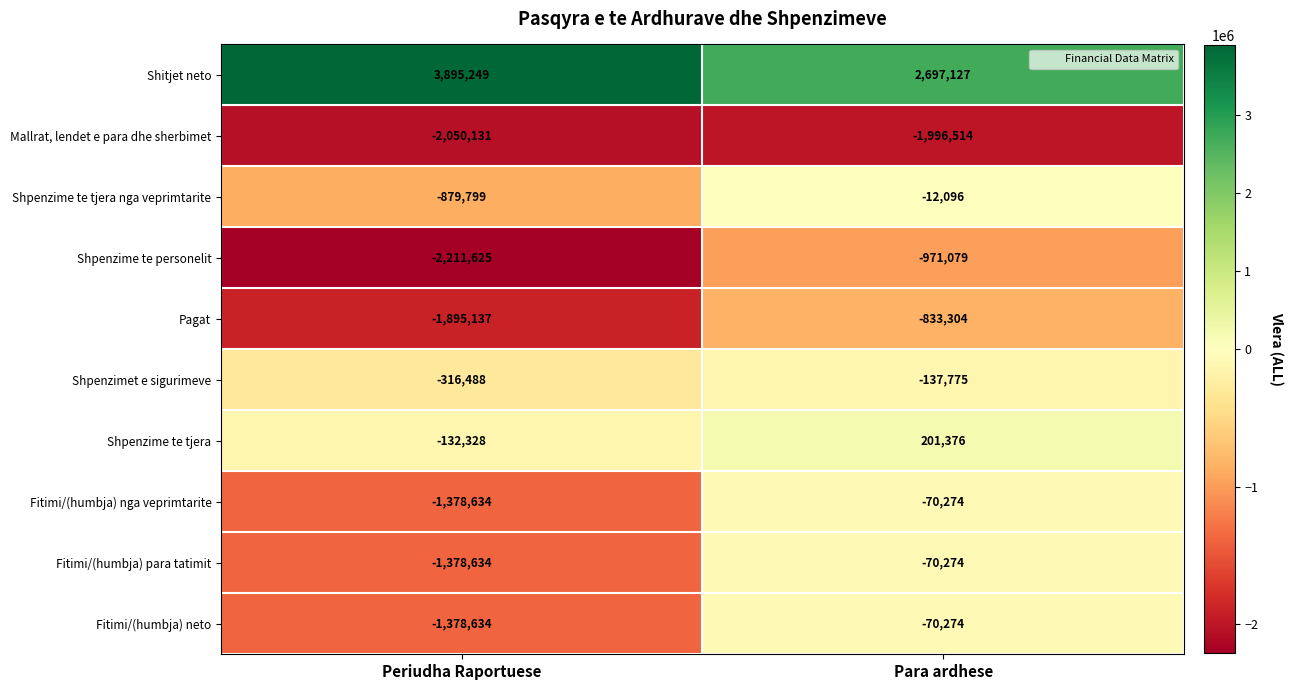

Where is Fitimi/(humbja) neto nearest to the value -724454?

Periudha Raportuese